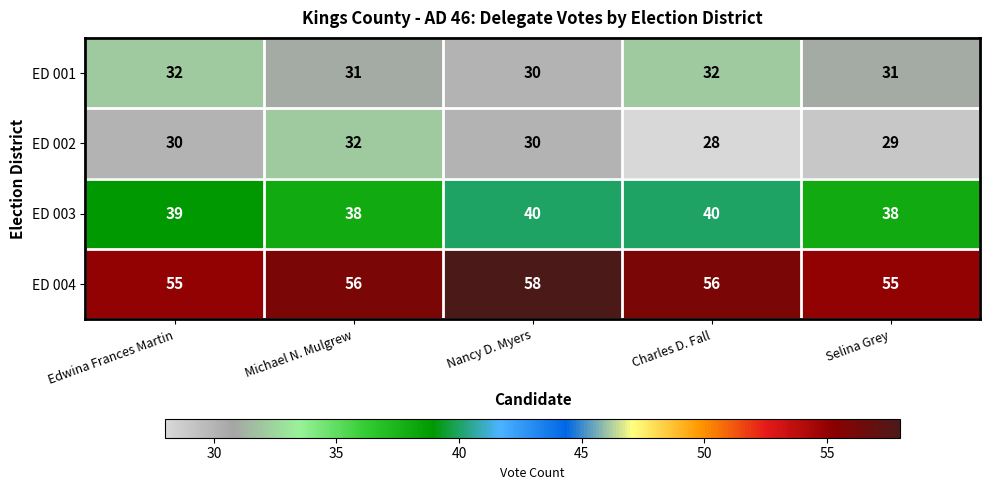

How many ED 003 values are between 38 and 40?

5